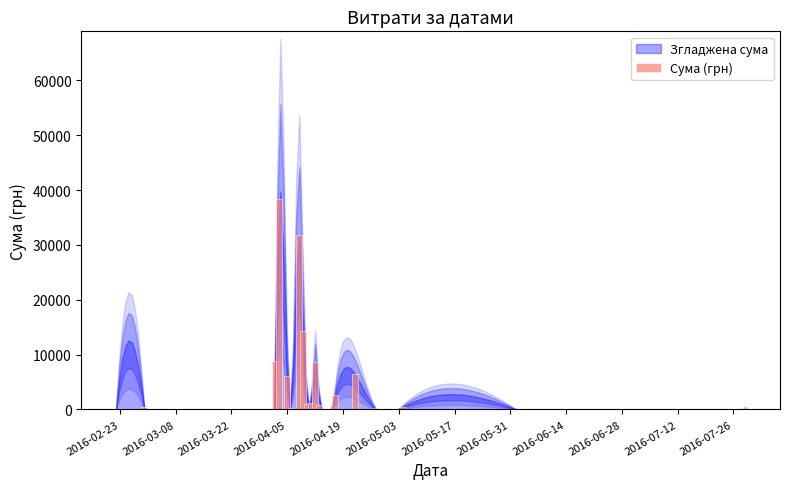

What is the sum of all values?

122109.8